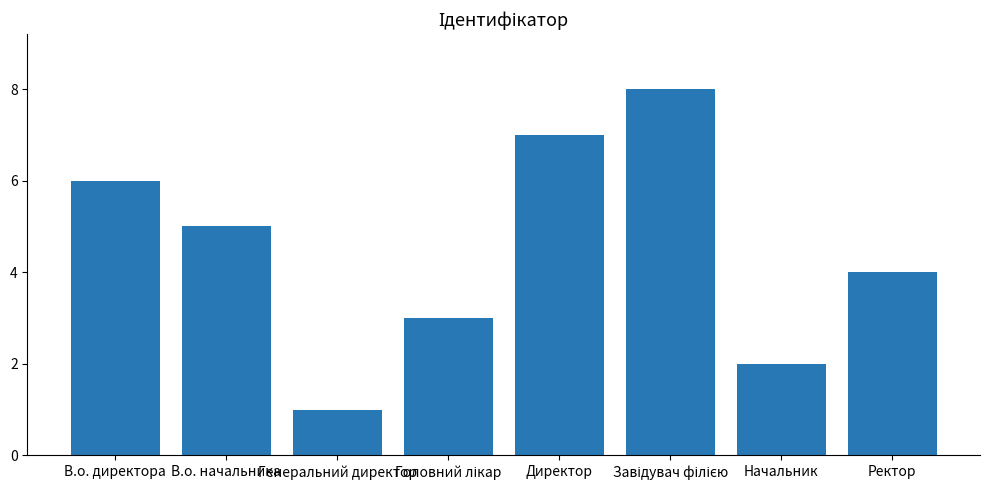

What is the maximum value shown in the chart?

8